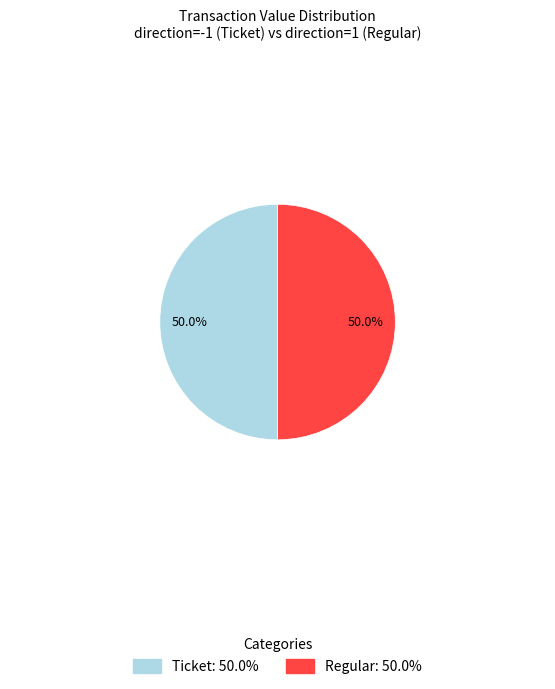

Approximately how many times larger is the value at Regular: 50.0% compared to Ticket: 50.0%?

1.0